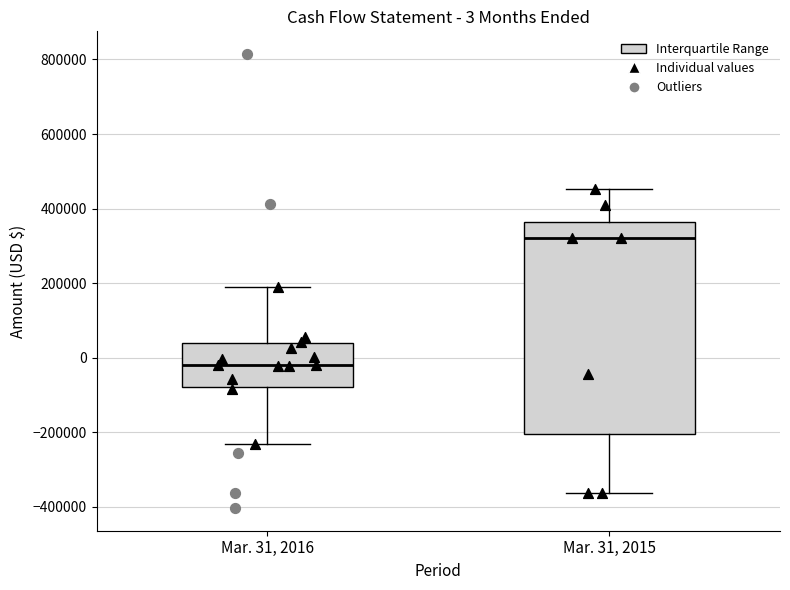

Comparing the boxes themselves (not the whiskers), which one is the tallest?

Mar. 31, 2015